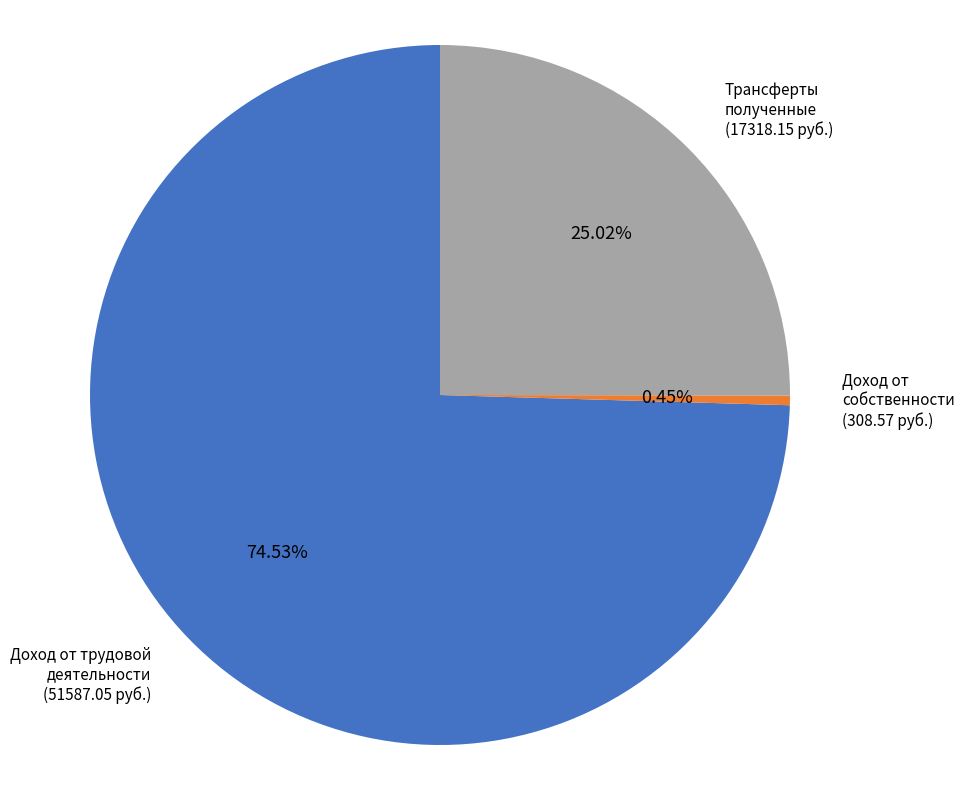

Between Доход от собственности and Трансферты полученные, which is larger?

Трансферты полученные